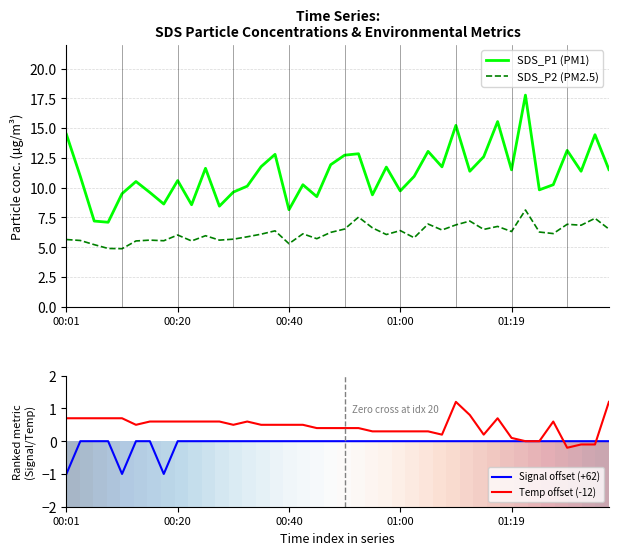

True or false: Temp offset (-12) and SDS_P2 (PM2.5) intersect in this chart.

False